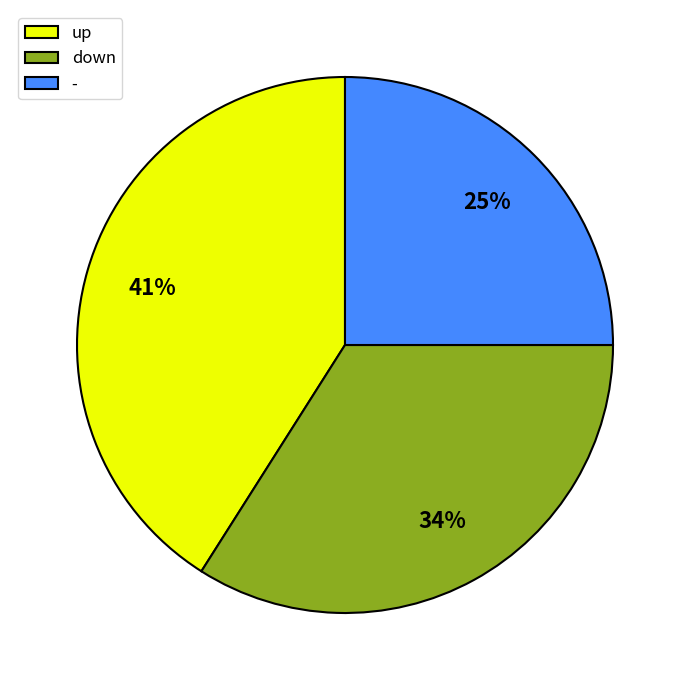

Which slice is the largest?

up